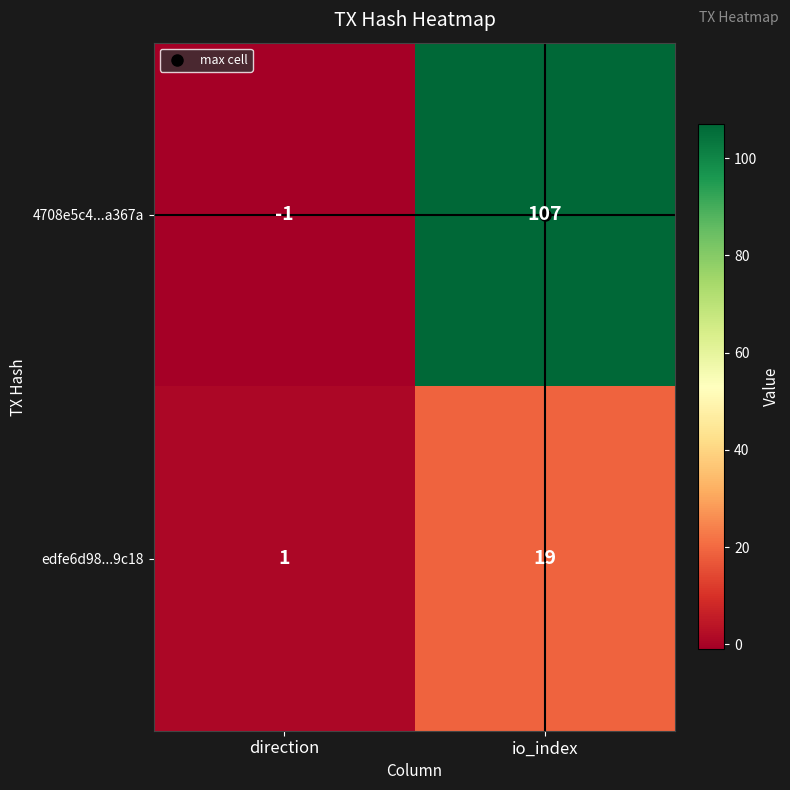

What is the average value of the edfe6d98...9c18 series?

10